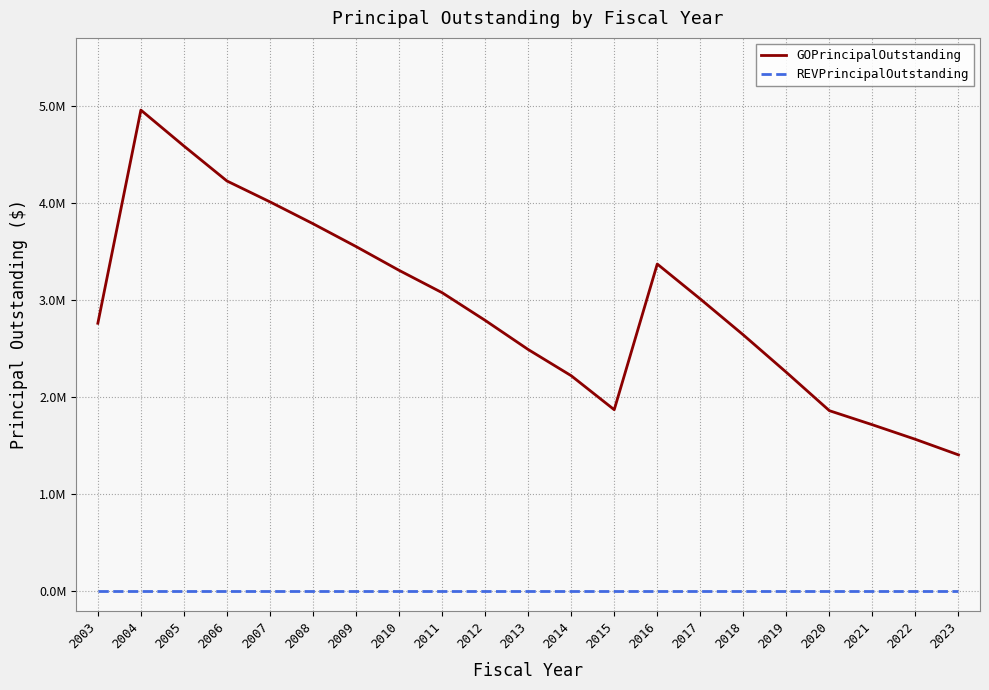

What is the highest value of the GOPrincipalOutstanding series?

4955000